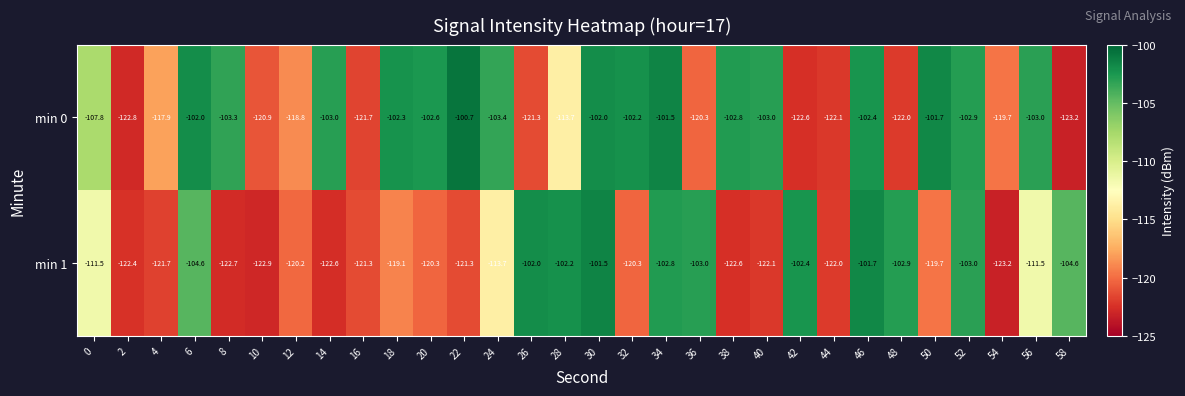

The value of min 0 at 38 is -158.9. True or false?

False